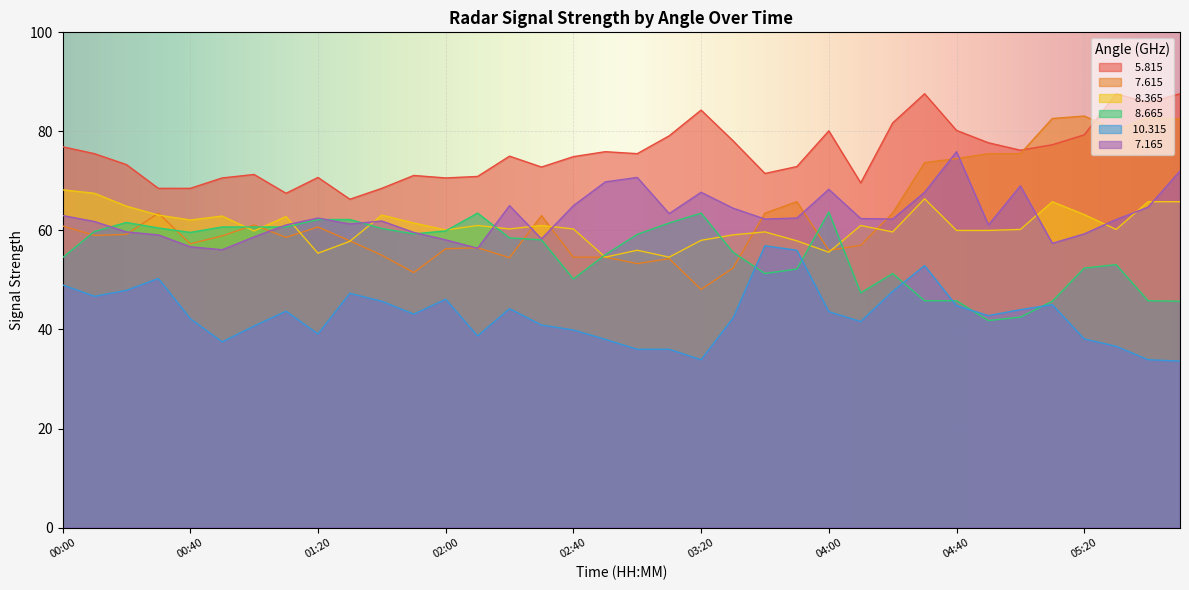

Which has a higher value, 03:40 or 05:40?

05:40